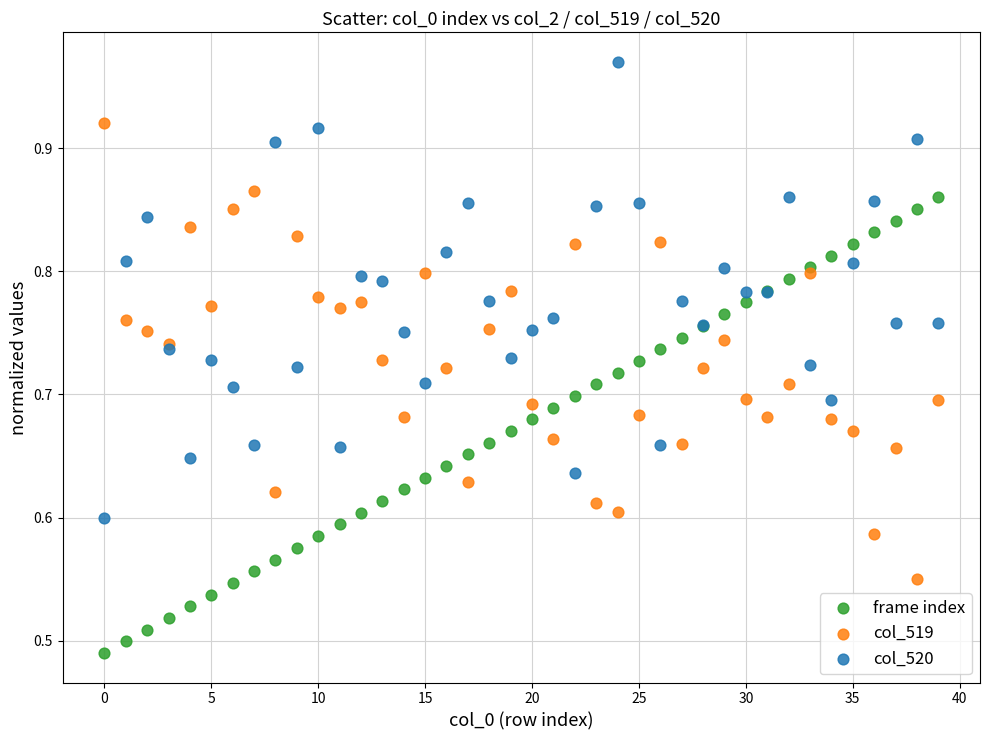

Which series contains the highest Y value?

col_520